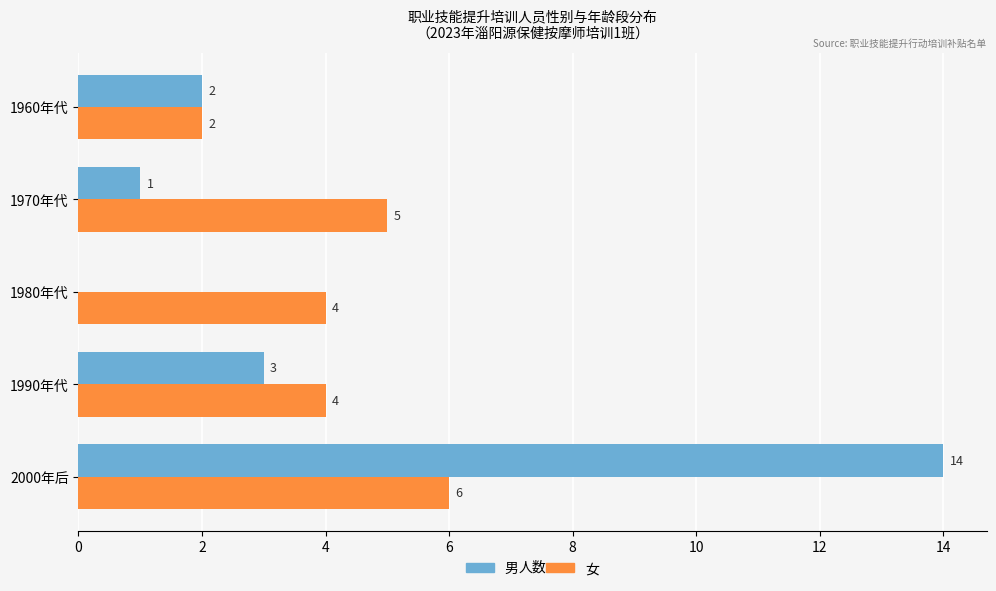

Between 1970年代 and 1960年代, which series saw the biggest shift?

女